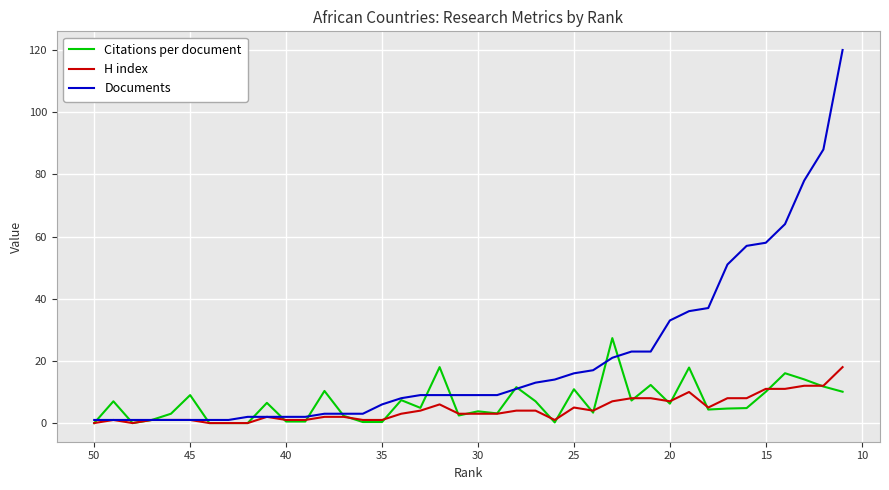

Between 50 and 20, which is larger?

20